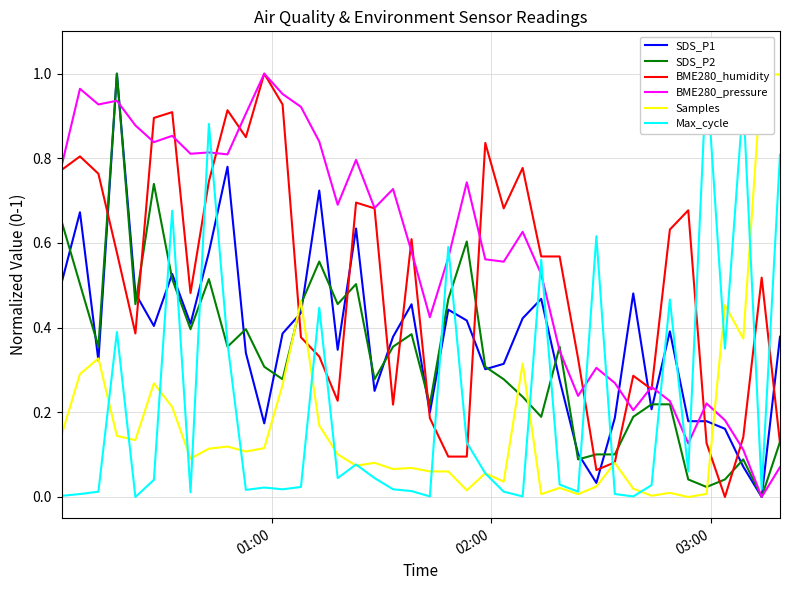

How many values in the BME280_humidity series exceed 0?

39